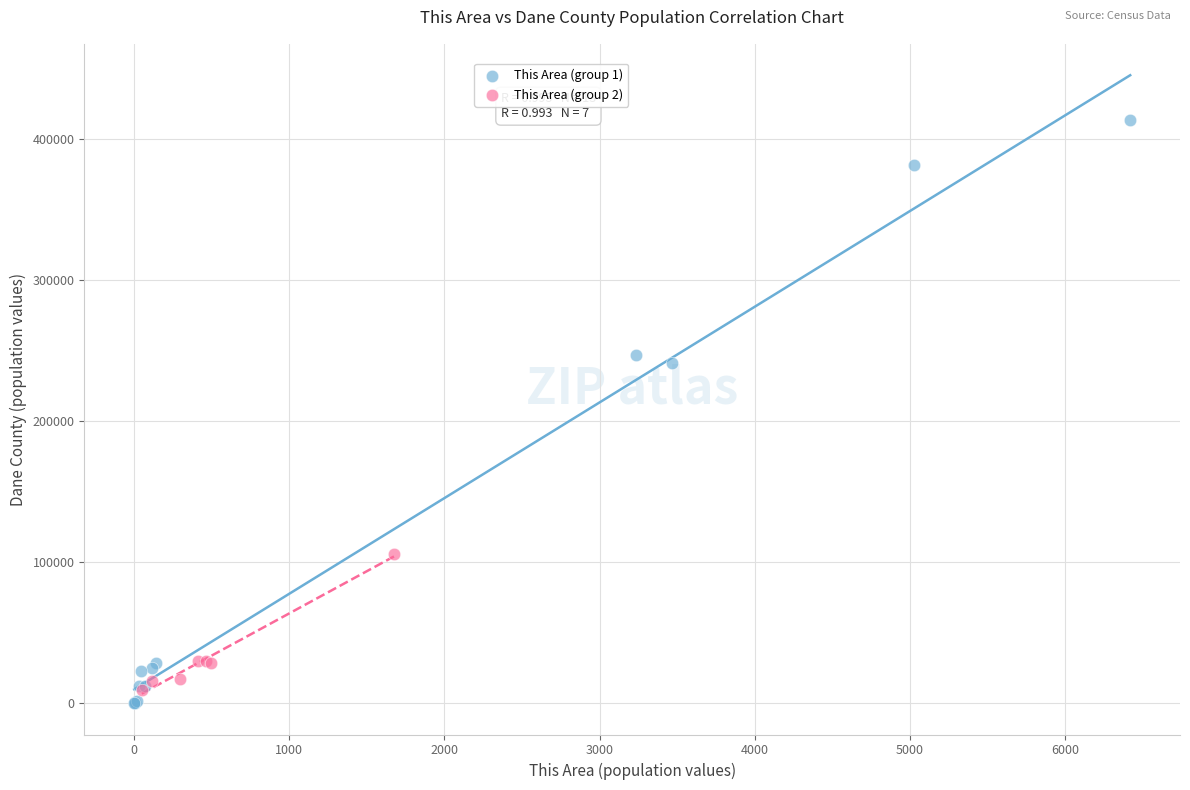

Which series has the widest spread of Y values?

This Area (group 1)